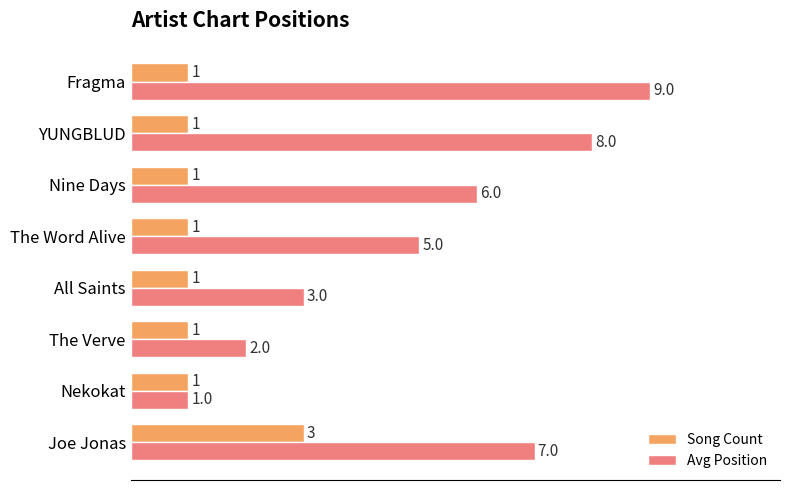

Which series has the largest total across all categories?

Avg Position